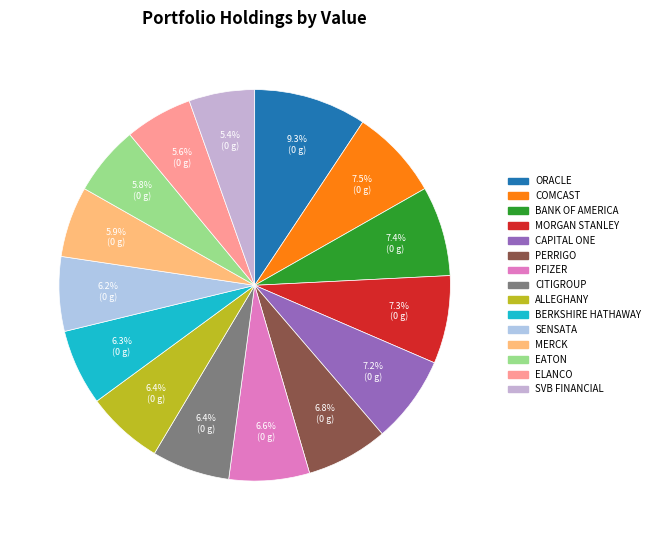

What is the largest slice in the pie chart?

Oracle Corporation